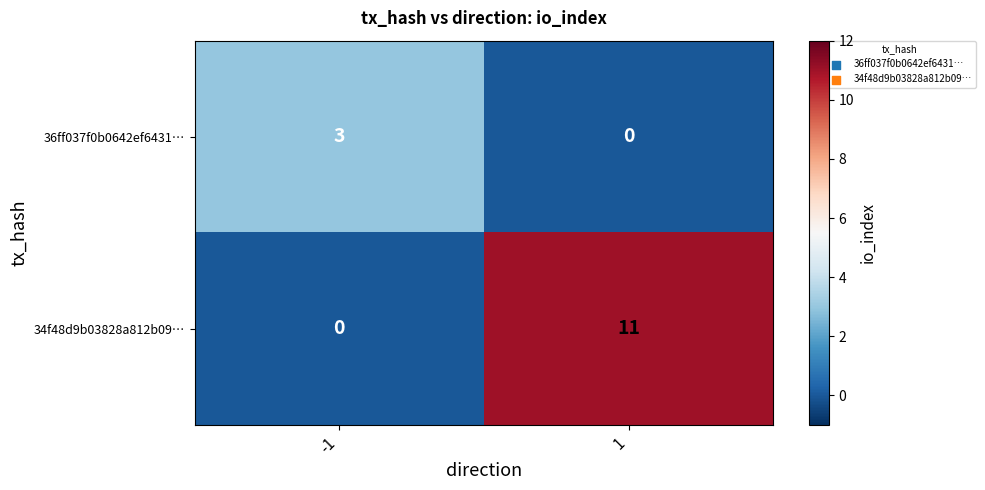

Which category has the highest value across all series?

1